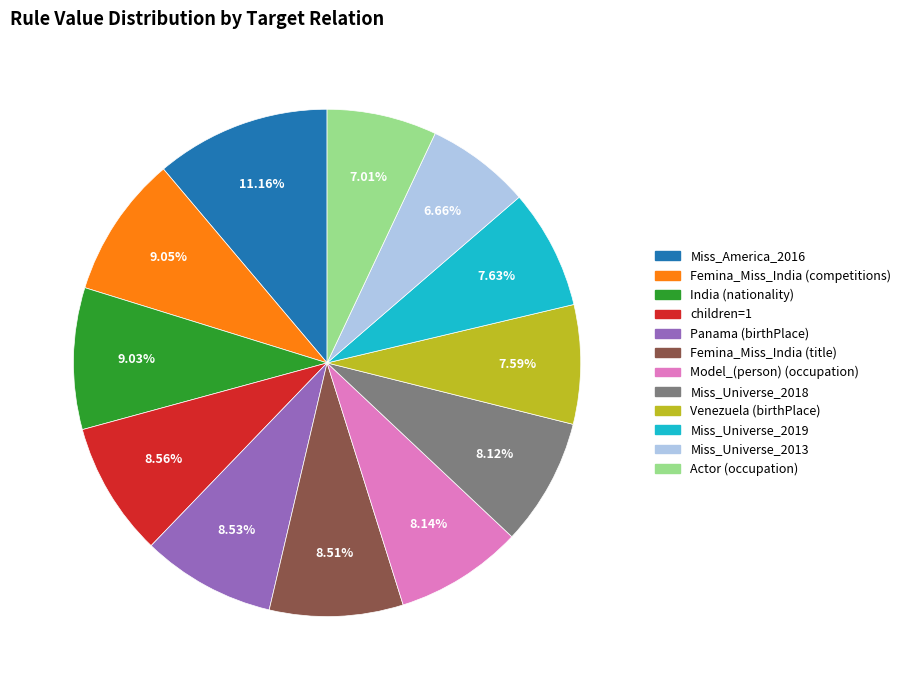

What percentage is the Model_(person) (occupation) slice, to the nearest percent?

8%